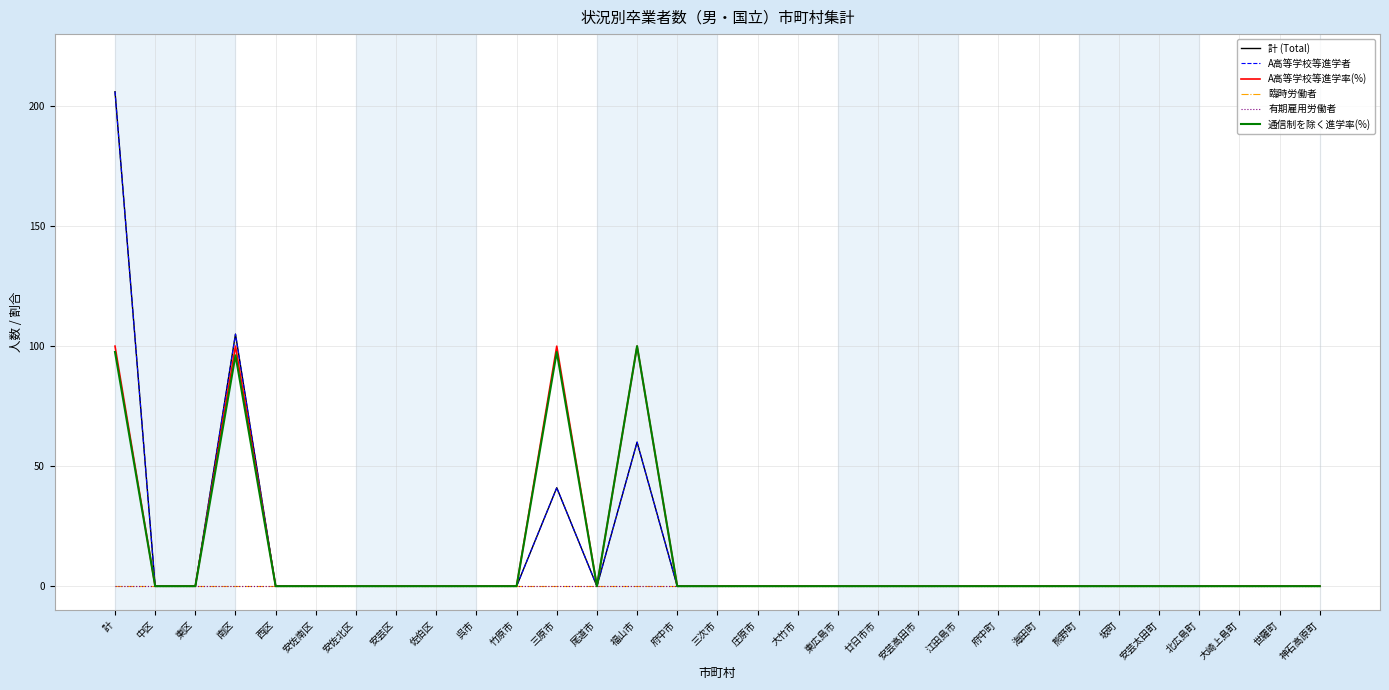

True or false: 計 (Total) has more than 0 points higher than both neighbors.

True